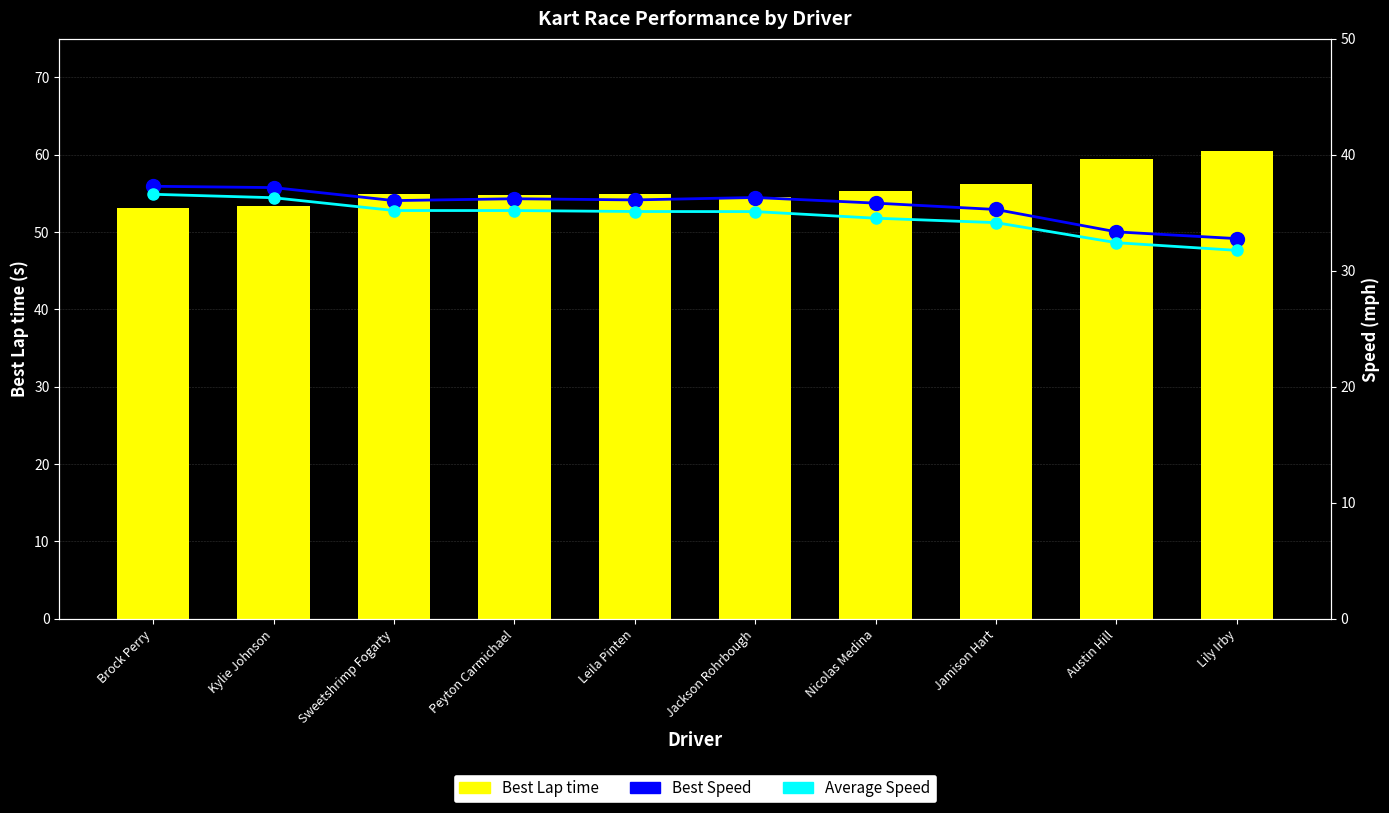

How many distinct data groups are displayed?

3